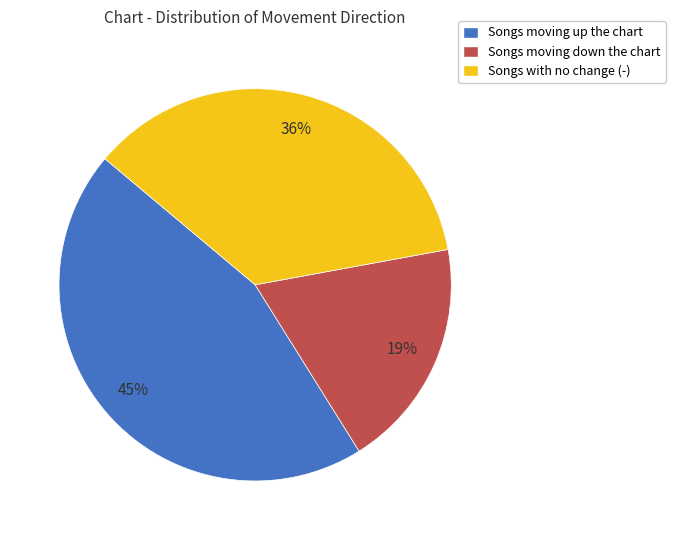

Is it true that Songs moving down the chart is 19% of the pie?

True